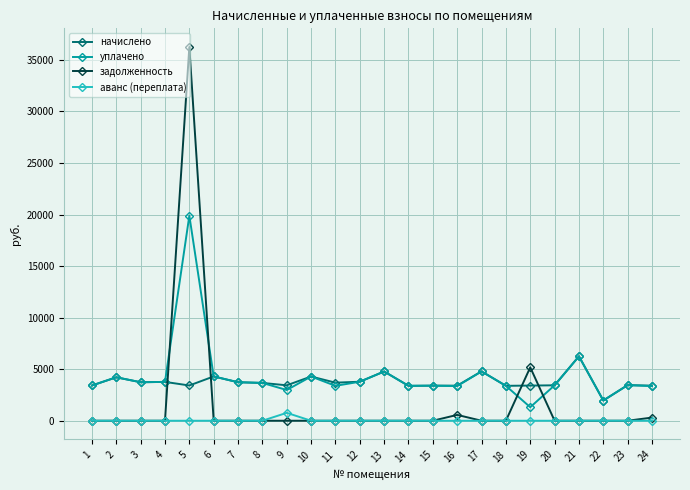

How many data points in уплачено are above 3668?

12